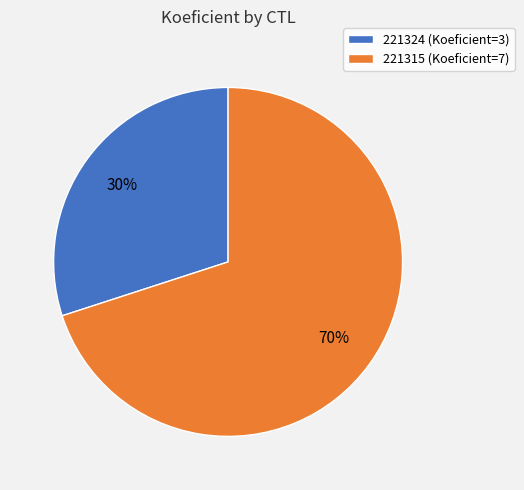

To the nearest percent, what percentage of the pie is 221315?

70%